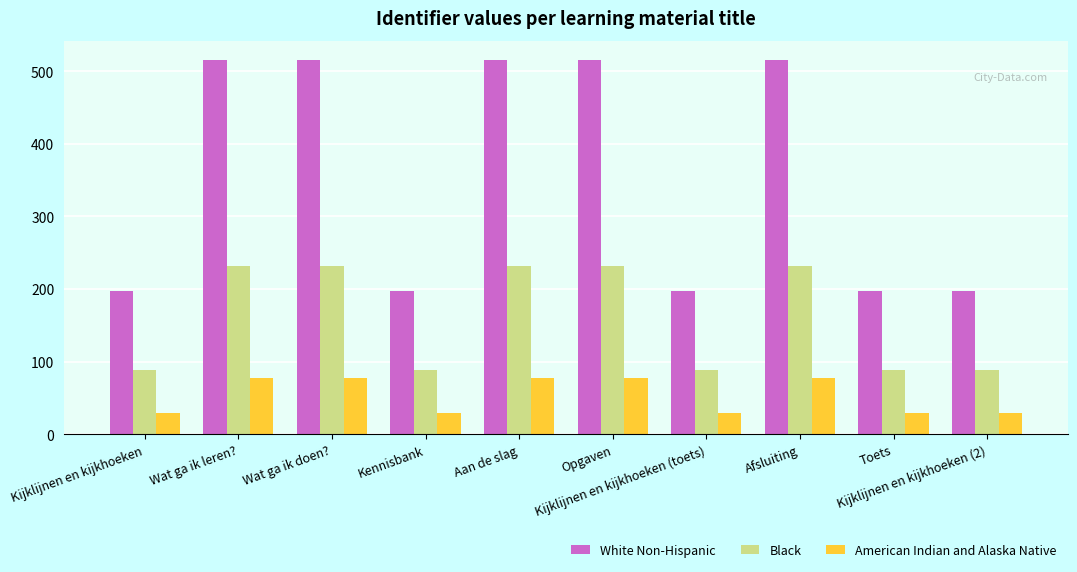

What is the label of the 1st bar from the right?

Kijklijnen en kijkhoeken (2)